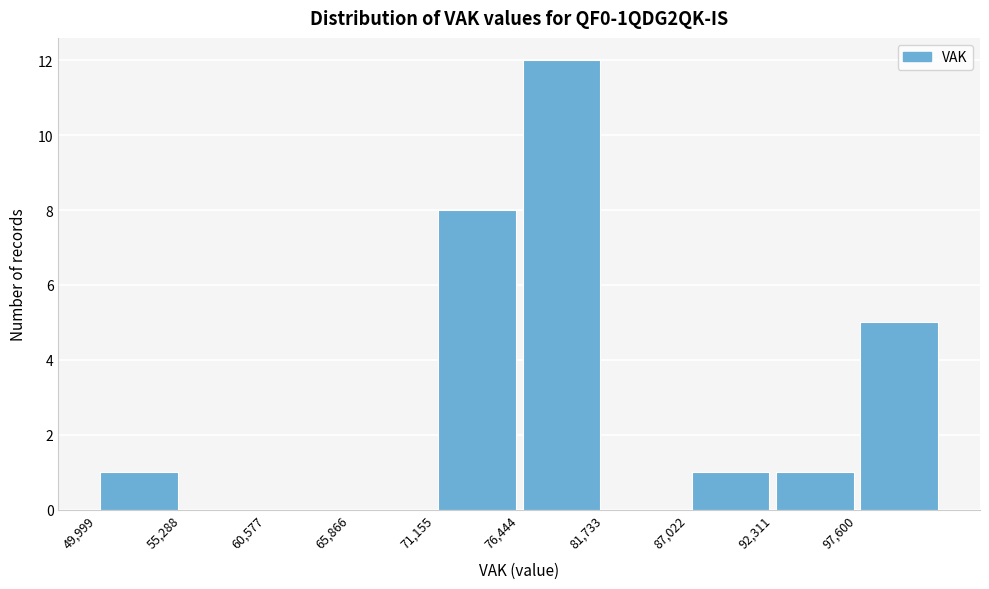

Over which range of the x-axis is the bar tallest?

76000 to 82000